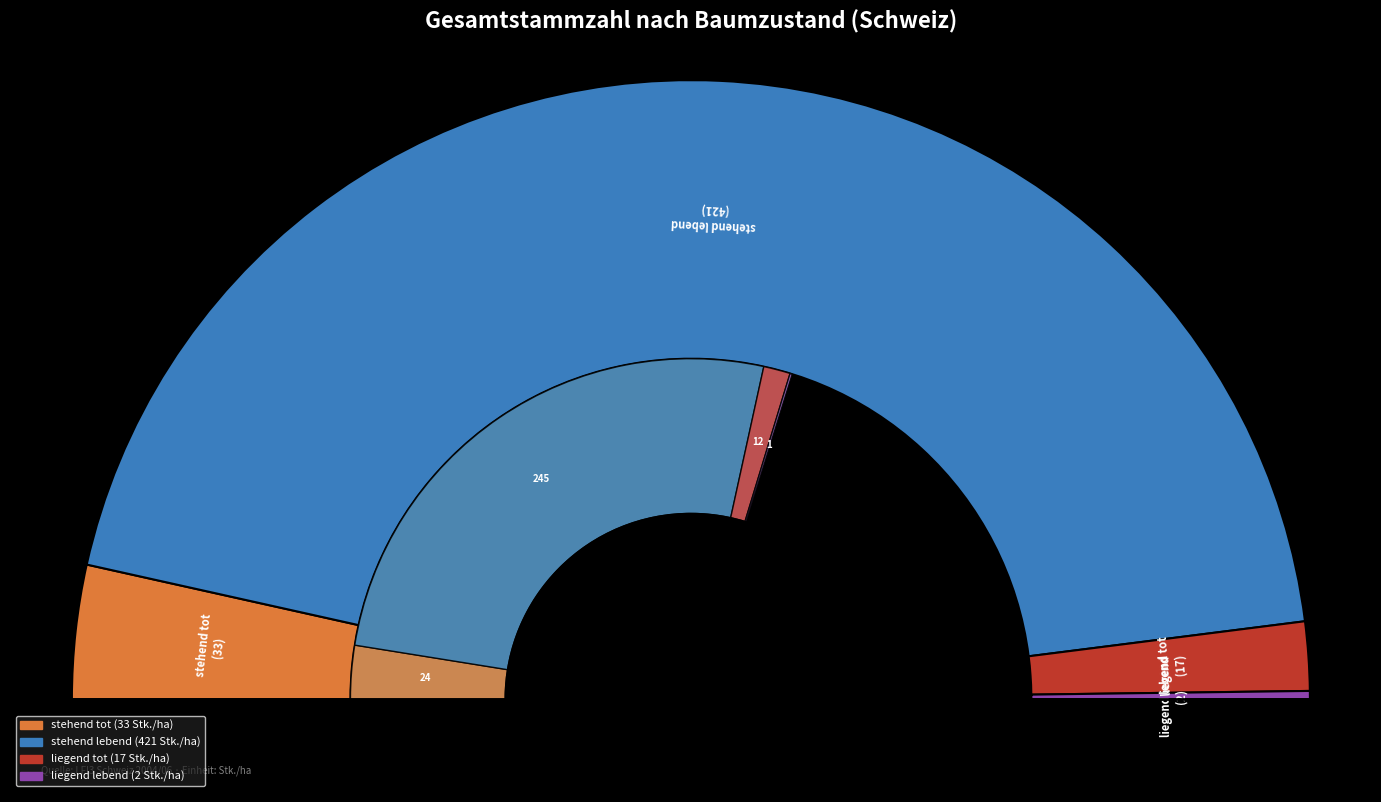

Is there any slice that represents more than half of the pie?

Yes